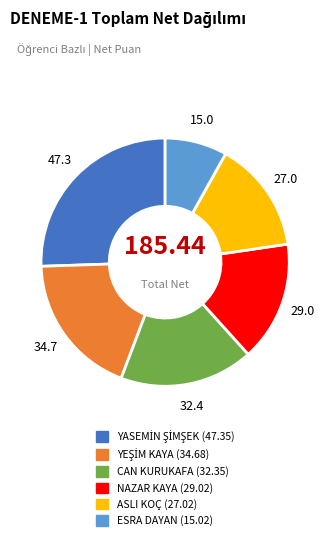

Is there a majority slice in this chart?

No